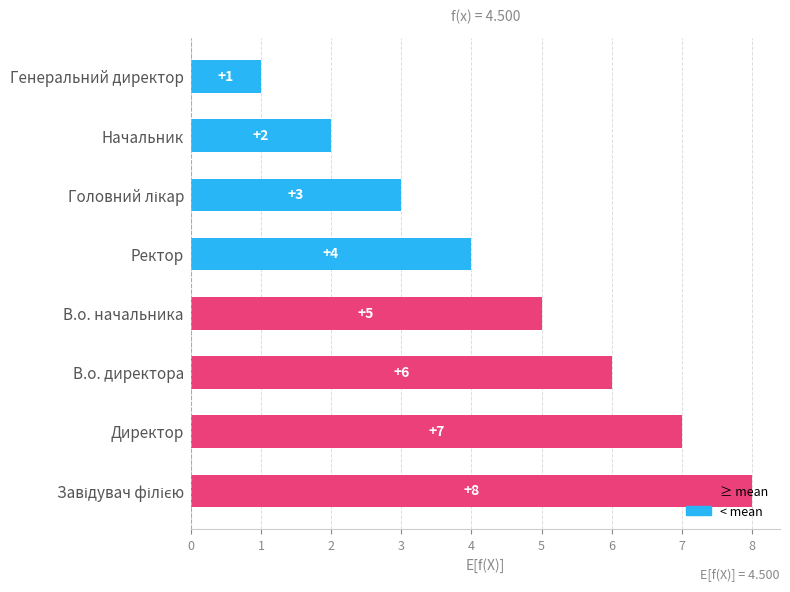

Count the values in the range 3 to 7.

5